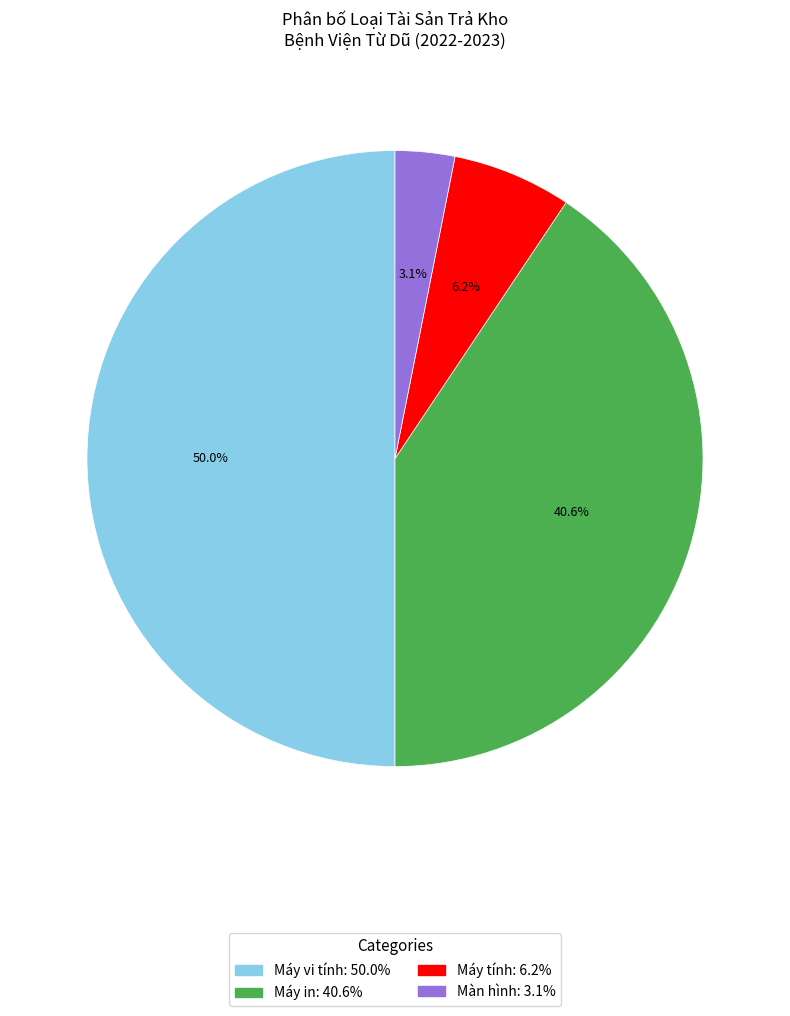

The Màn hình slice represents 3% of the pie. True or false?

True